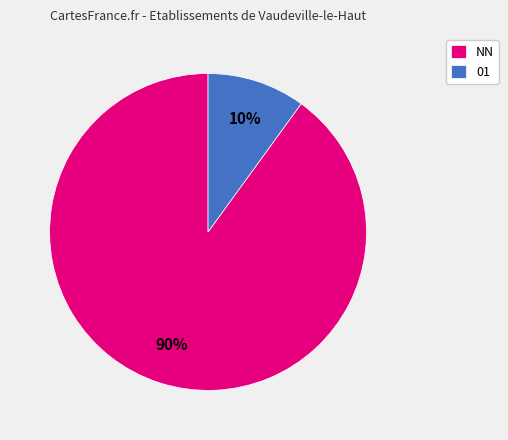

To the nearest percent, what is the average slice percentage?

50%